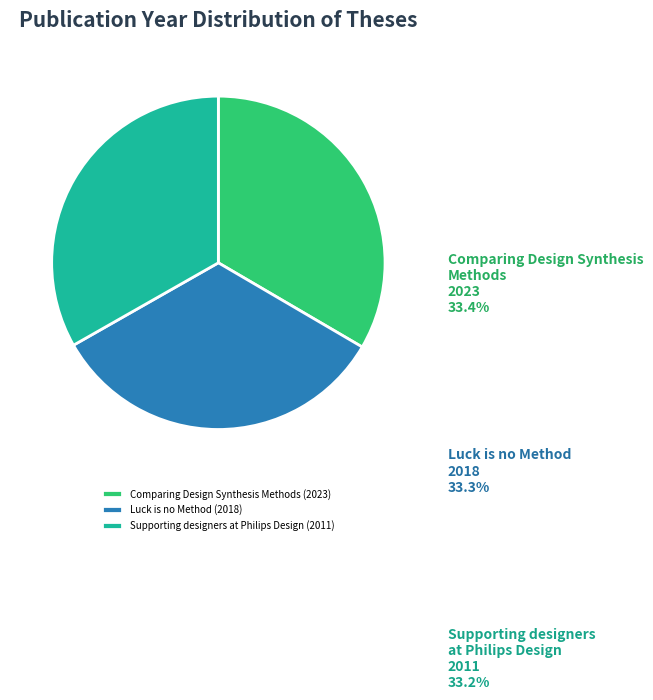

What is the ratio of the value at Supporting designers at Philips Design (2011) to the value at Luck is no Method (2018)?

1.0